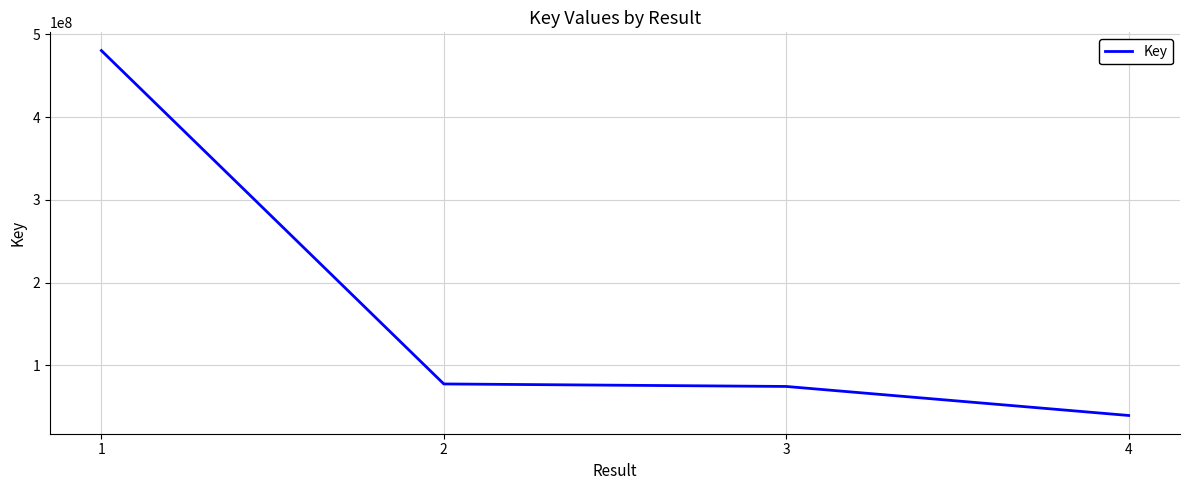

Which has a higher value, 4 or 3?

3